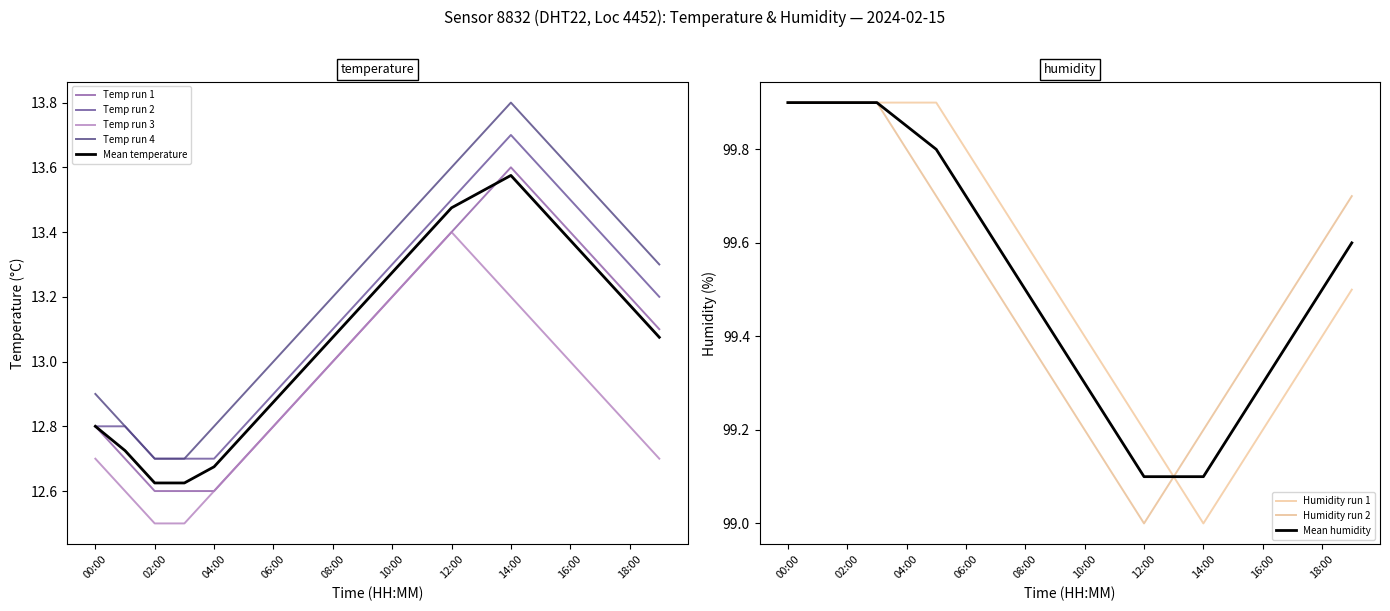

Is it true that temperature_h3 equals 19.5 at 15:00?

False